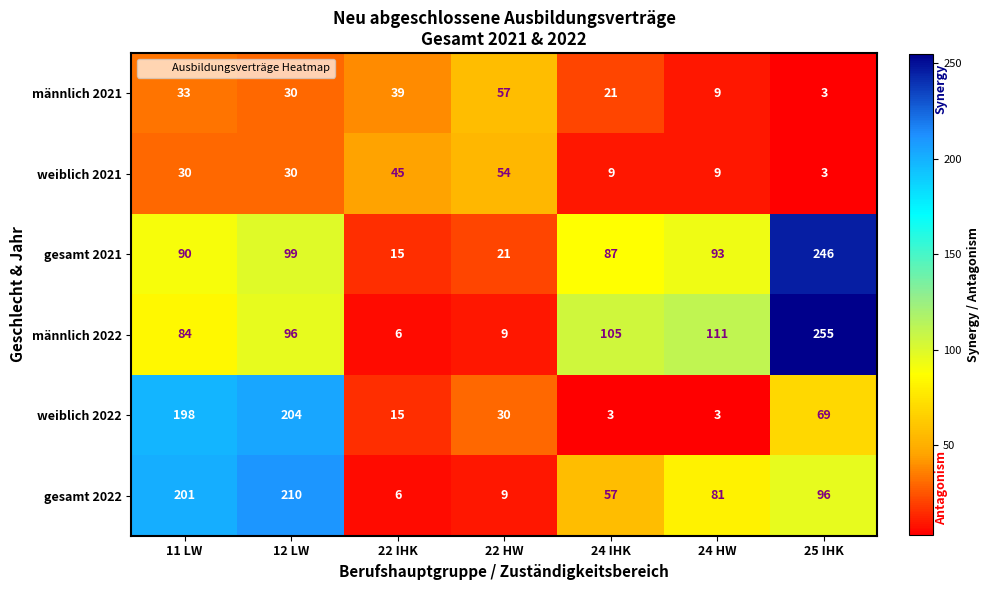

How many data points in weiblich 2021 are less than 30?

3